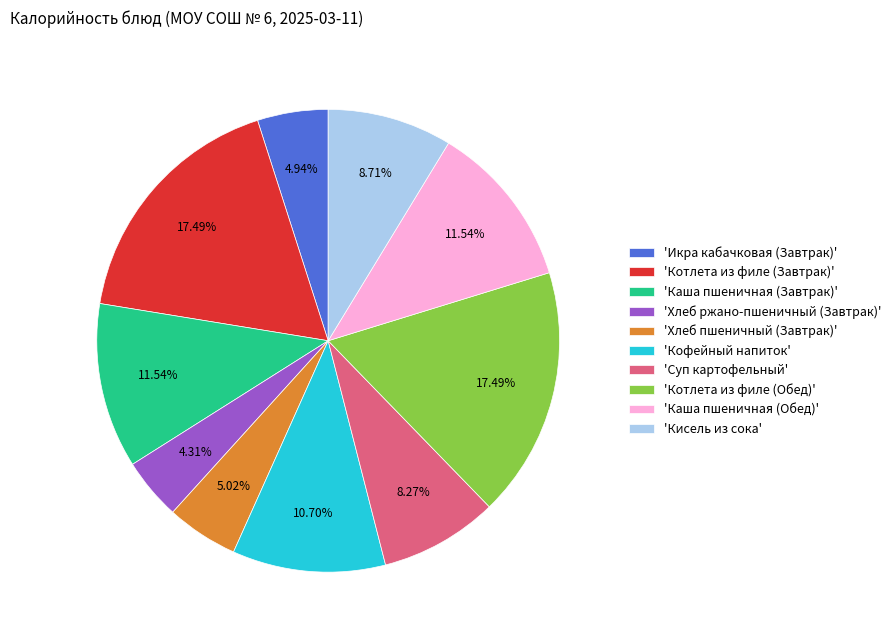

Combined, do 'Каша пшеничная (Обед)' and 'Кофейный напиток' account for over 50%?

No